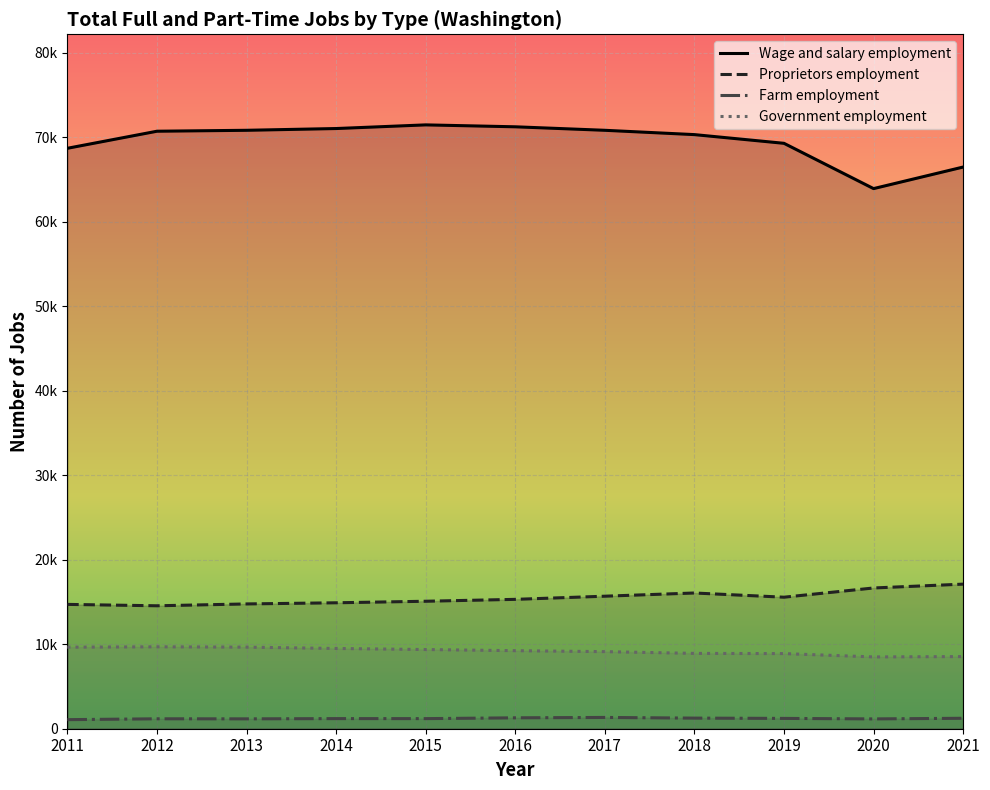

Reading right to left, list all the values displayed in this chart.

Wage and salary employment: 2021=66481	2020=63929	2019=69290	2018=70320	2017=70831	2016=71245	2015=71472	2014=71039	2013=70831	2012=70721	2011=68702
Proprietors employment: 2021=17114	2020=16659	2019=15567	2018=16065	2017=15686	2016=15312	2015=15088	2014=14906	2013=14770	2012=14551	2011=14716
Farm employment: 2021=1237	2020=1161	2019=1221	2018=1256	2017=1335	2016=1291	2015=1195	2014=1197	2013=1168	2012=1175	2011=1073
Government employment: 2021=8538	2020=8497	2019=8892	2018=8915	2017=9123	2016=9237	2015=9373	2014=9499	2013=9655	2012=9693	2011=9650